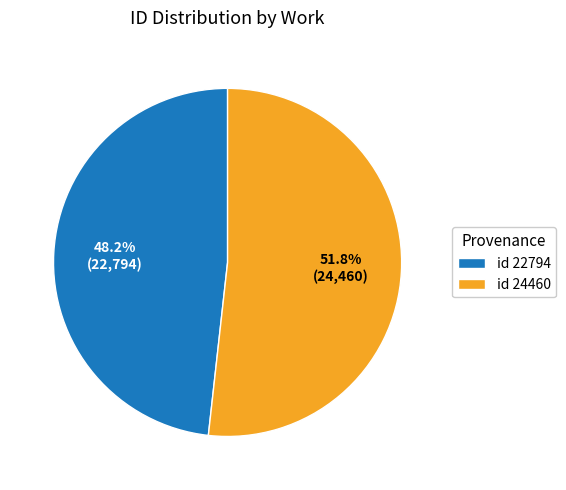

How many slices are in this pie chart?

2